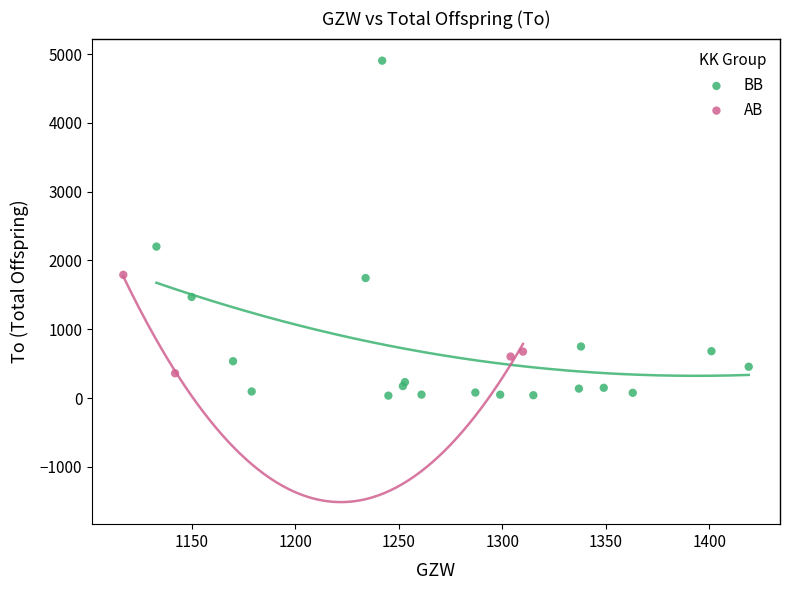

Which series reaches the maximum Y coordinate?

BB